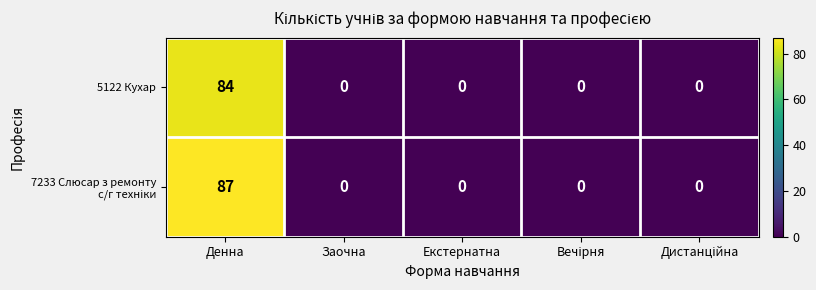

Is it true that 5122 Кухар equals 20 at Денна?

False